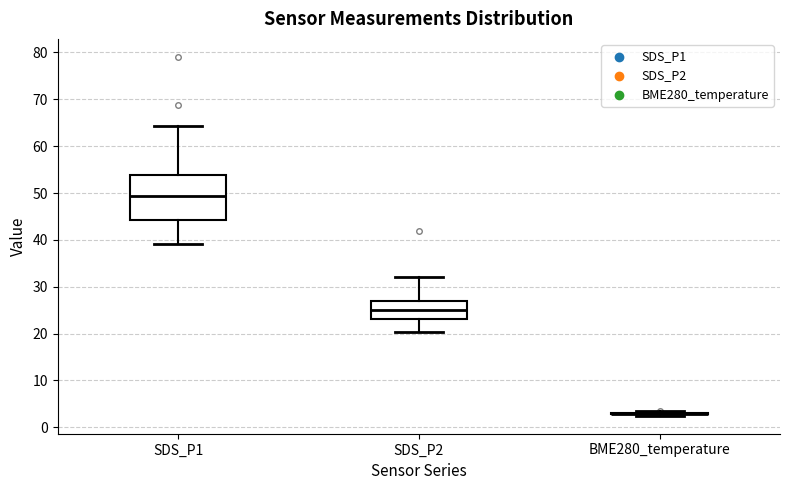

Reading left to right, transcribe this box plot: for each box, give where its median line is, the range the box spans, and where its two whiskers end, as read against the y-axis. The values are not printed on the chart, so give them approximately, as read against the axis.

SDS_P1: median 49, box 44 to 54, whiskers 39 to 64
SDS_P2: median 25, box 23 to 27, whiskers 20 to 32
BME280_temperature: box collapsed to a line at 3, whiskers 2 to 3